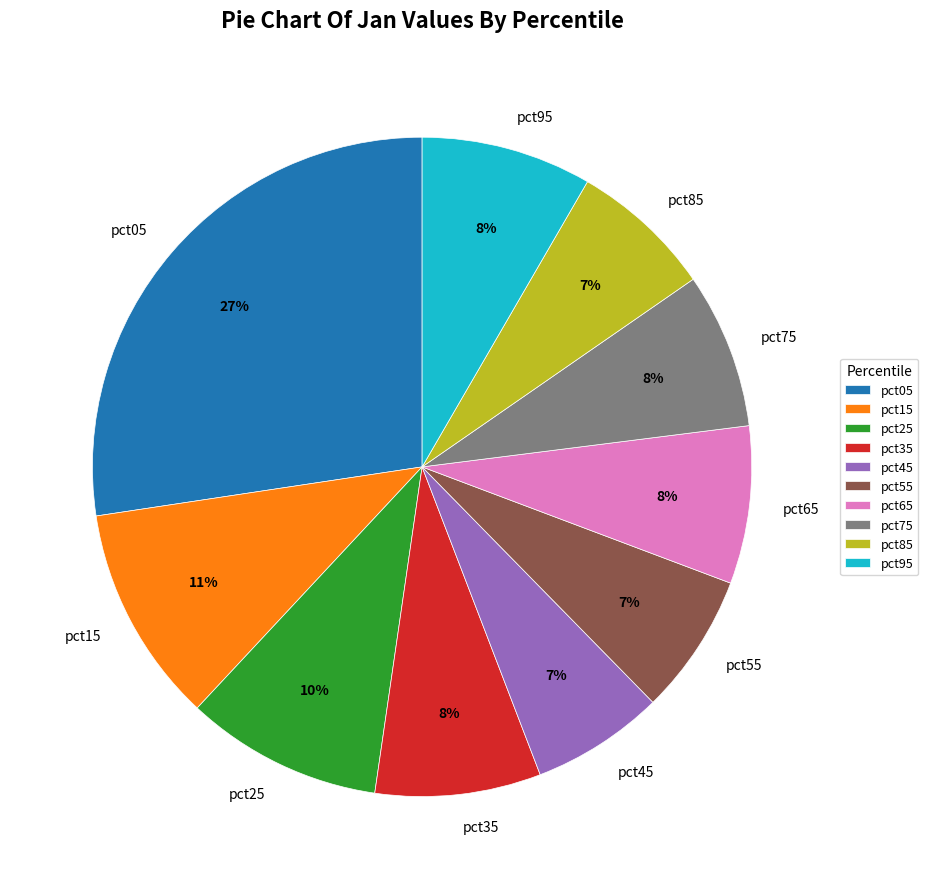

Combined, do pct85 and pct75 account for over 50%?

No